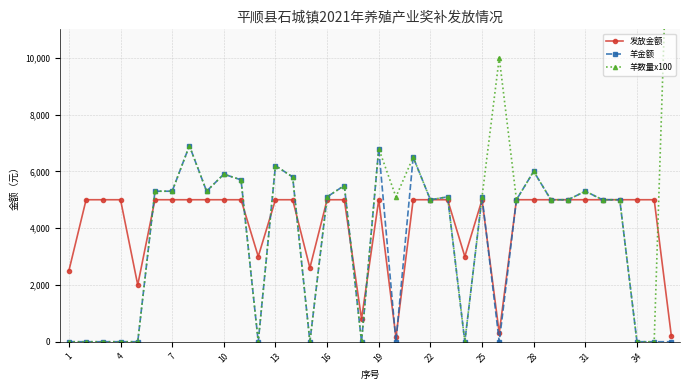

Does the chart have visible grid lines?

Yes